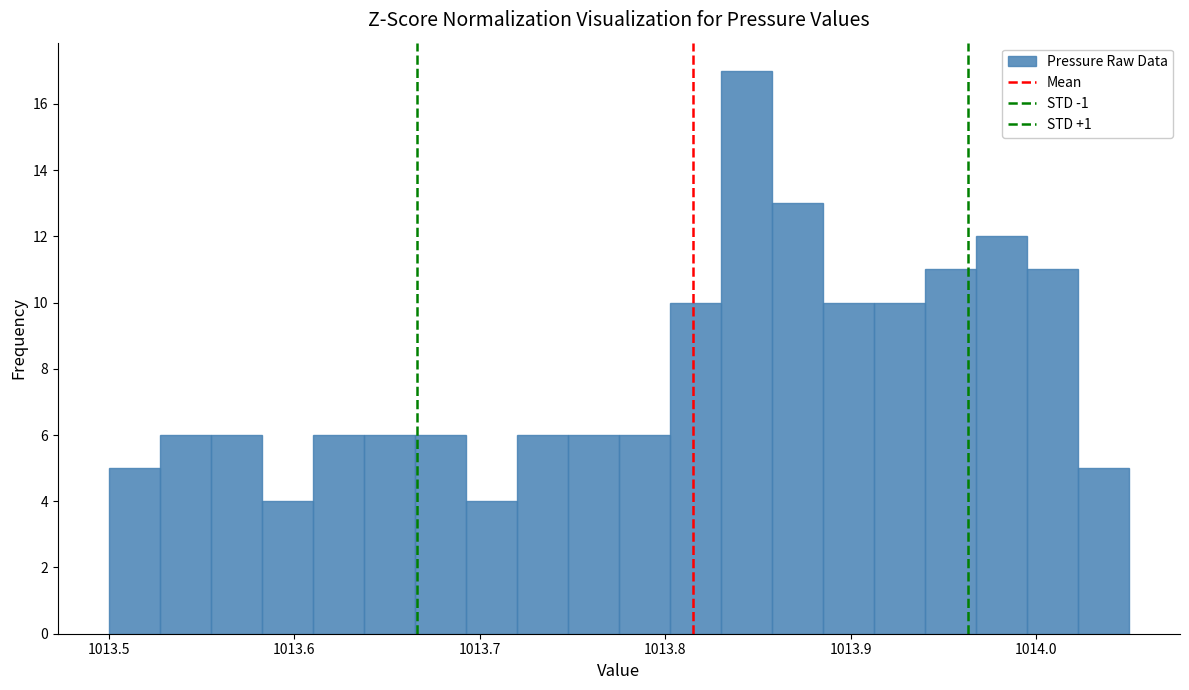

Read against the x-axis, roughly where is the centre of the tallest bar?

1013.84